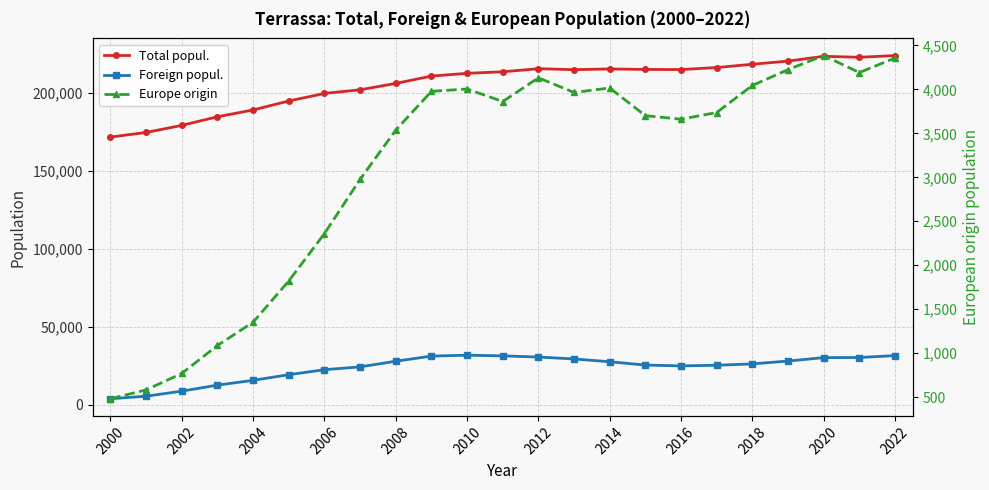

True or false: Europe origin and Total popul. cross at least once.

False